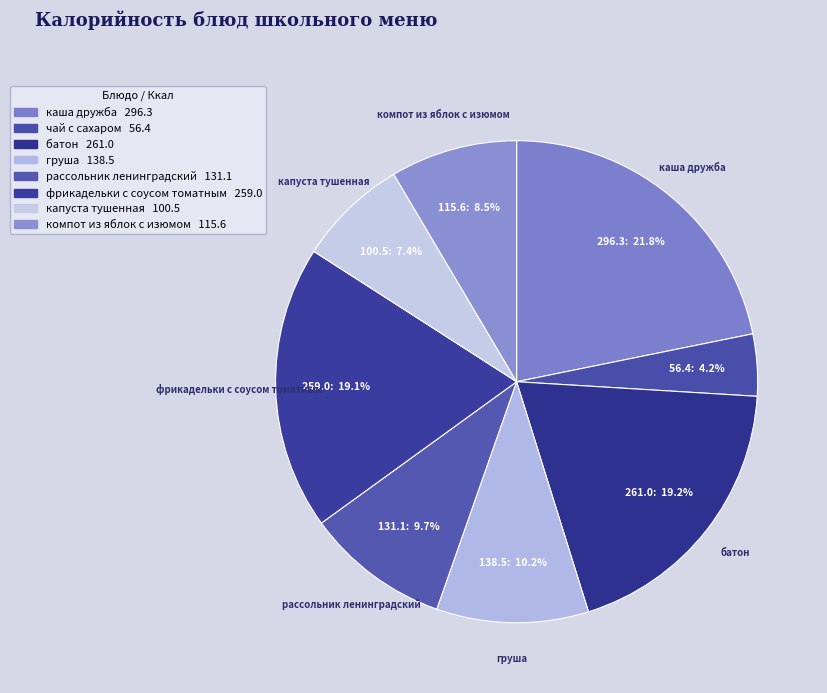

The фрикадельки с соусом томатным slice represents 19% of the pie. True or false?

True